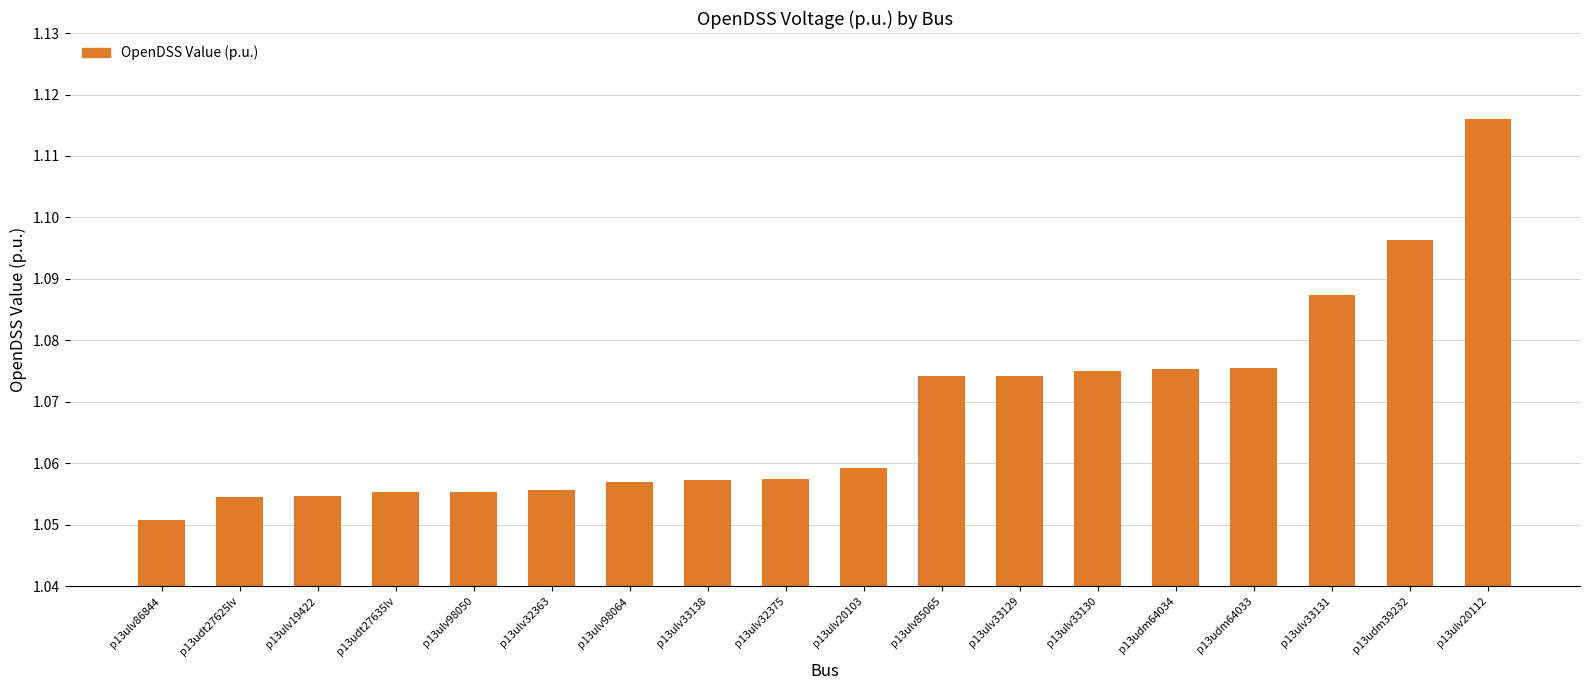

What is the label of the 8th bar from the left?

p13ulv33138